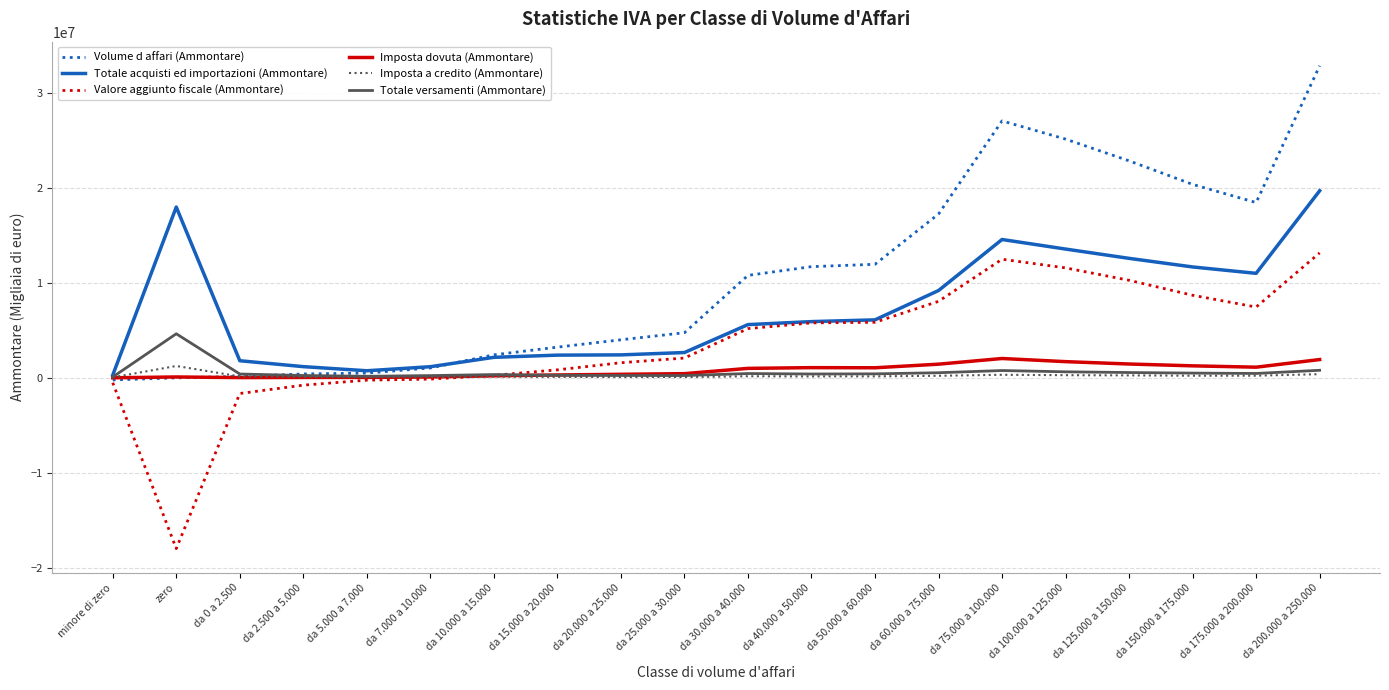

At how many categories does at least one series exceed 21425480?

4